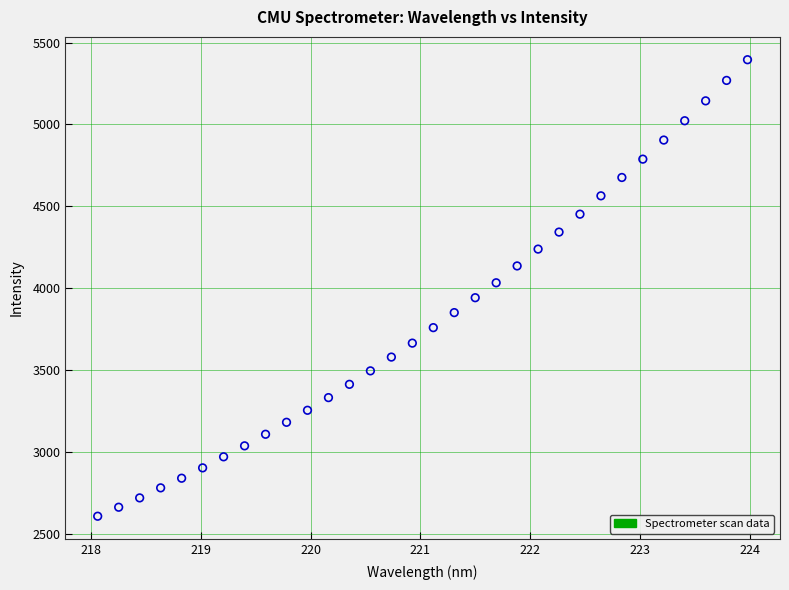

What is the range of X values (max minus min)?

5.9